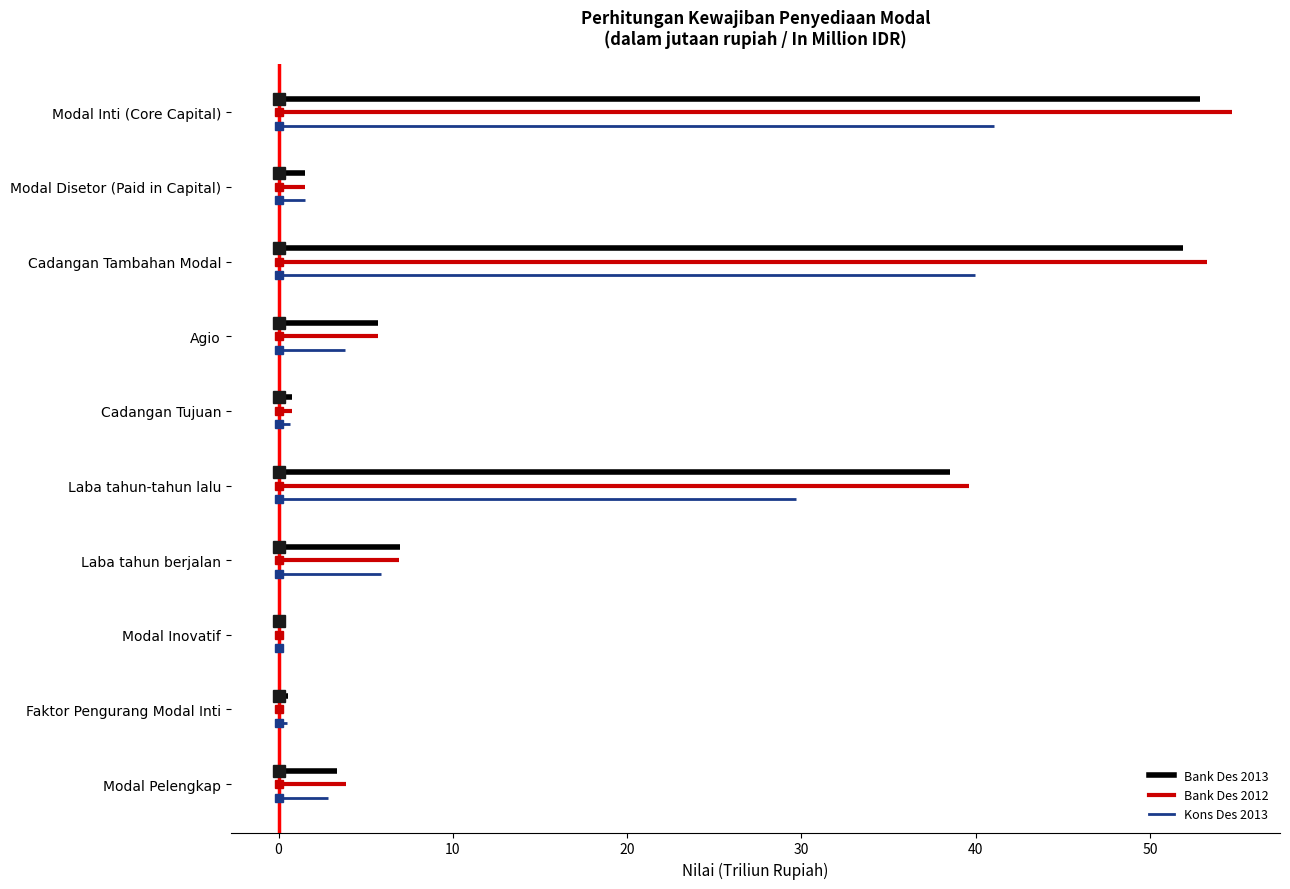

Does the chart have visible grid lines?

No